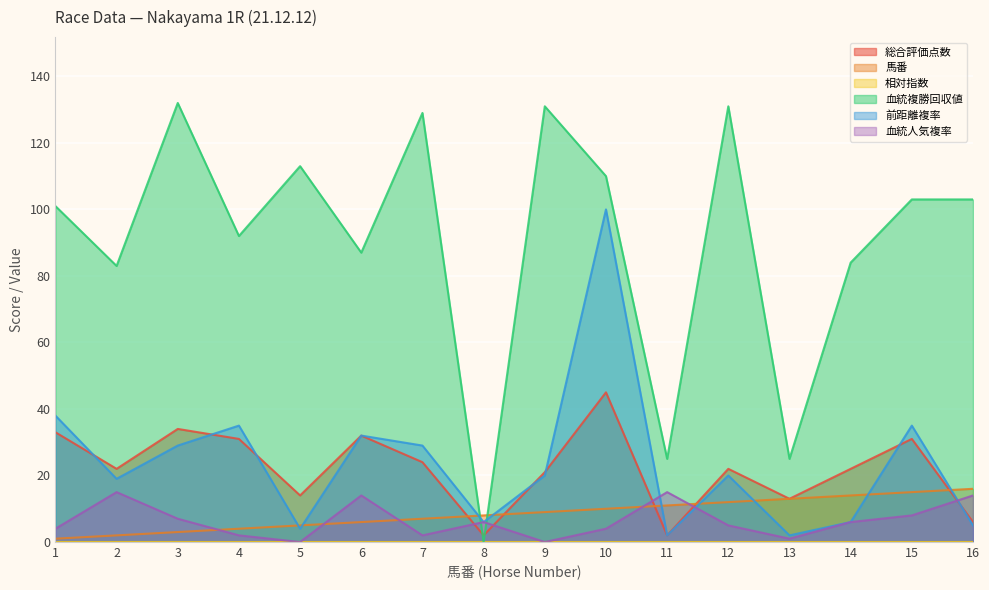

Is it true that 総合評価点数 equals 21 at 9?

True